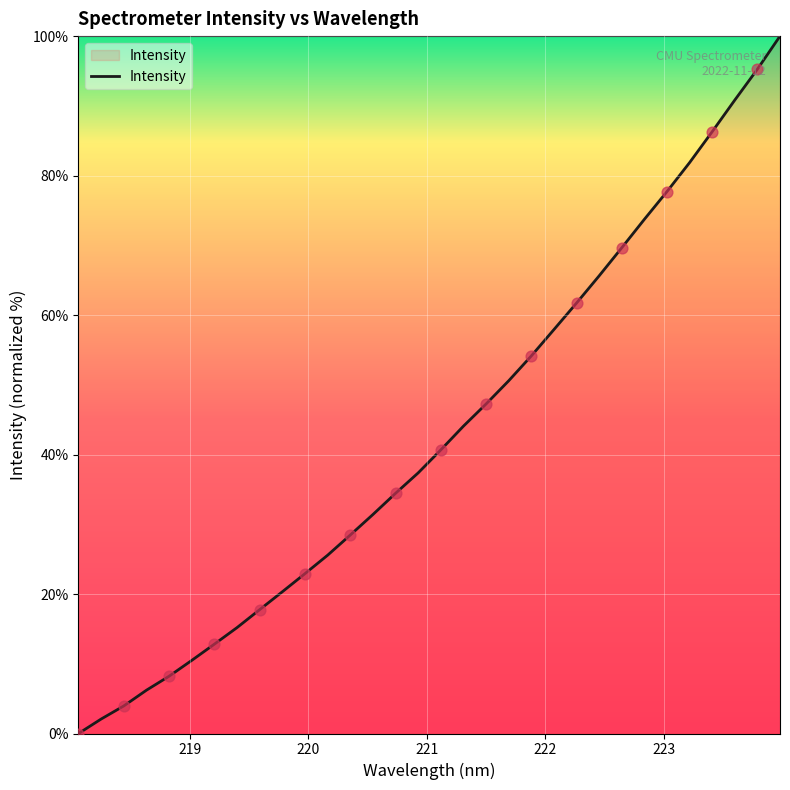

What is the greatest value displayed?

100.0